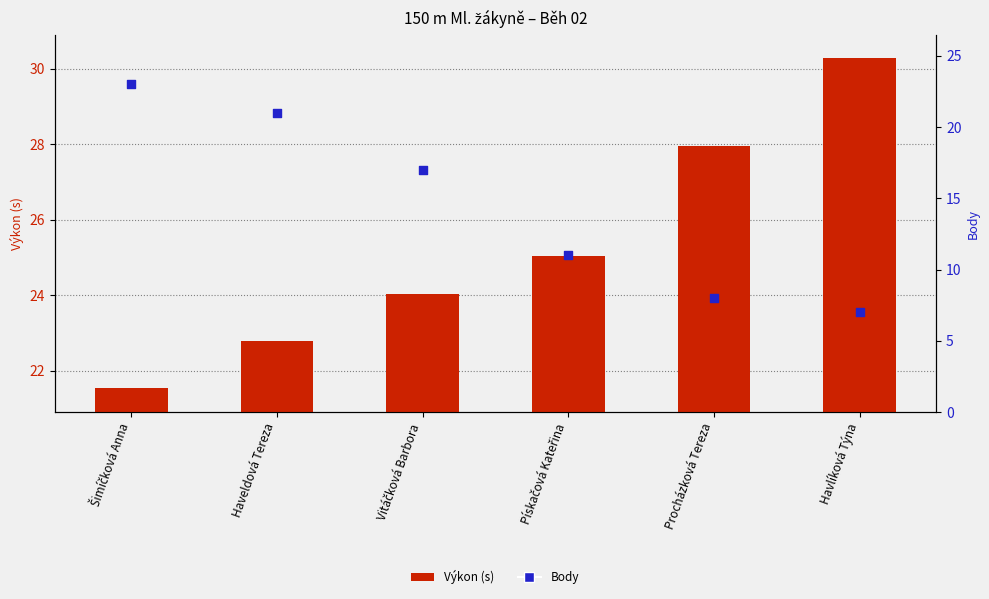

What are all the series names shown in the legend?

Výkon (s), Body